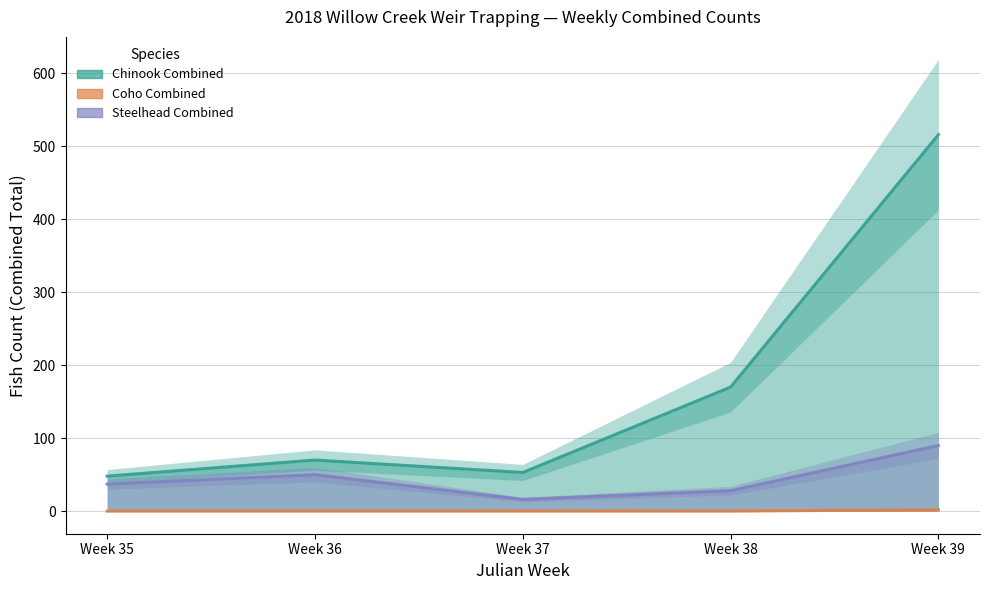

What is the total value across all series at Week 38?

198